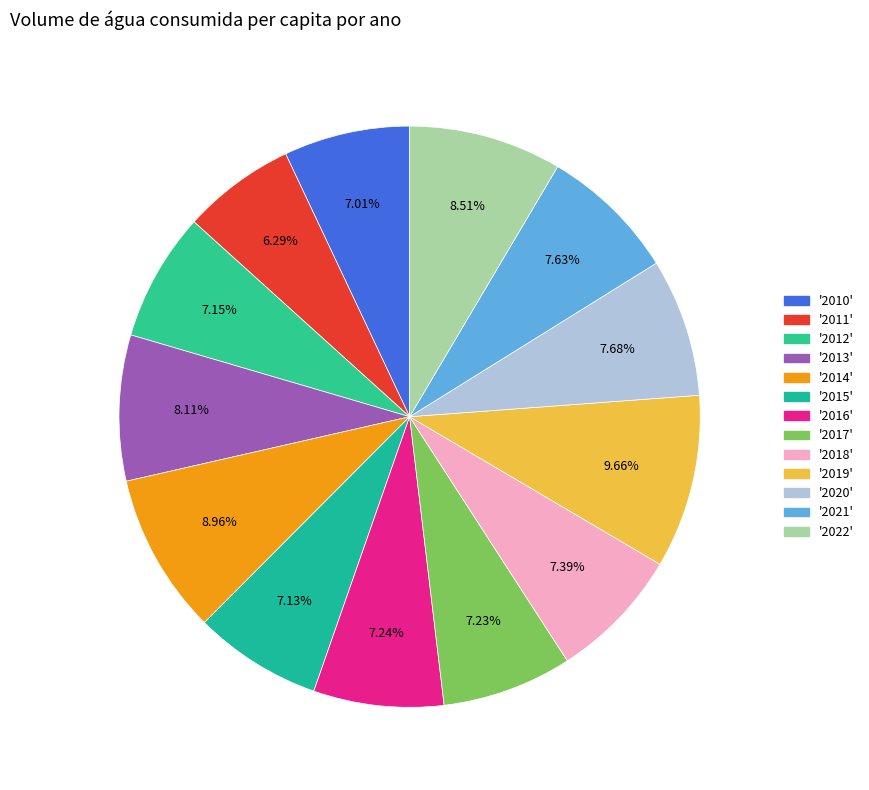

How many slices are in this pie chart?

13